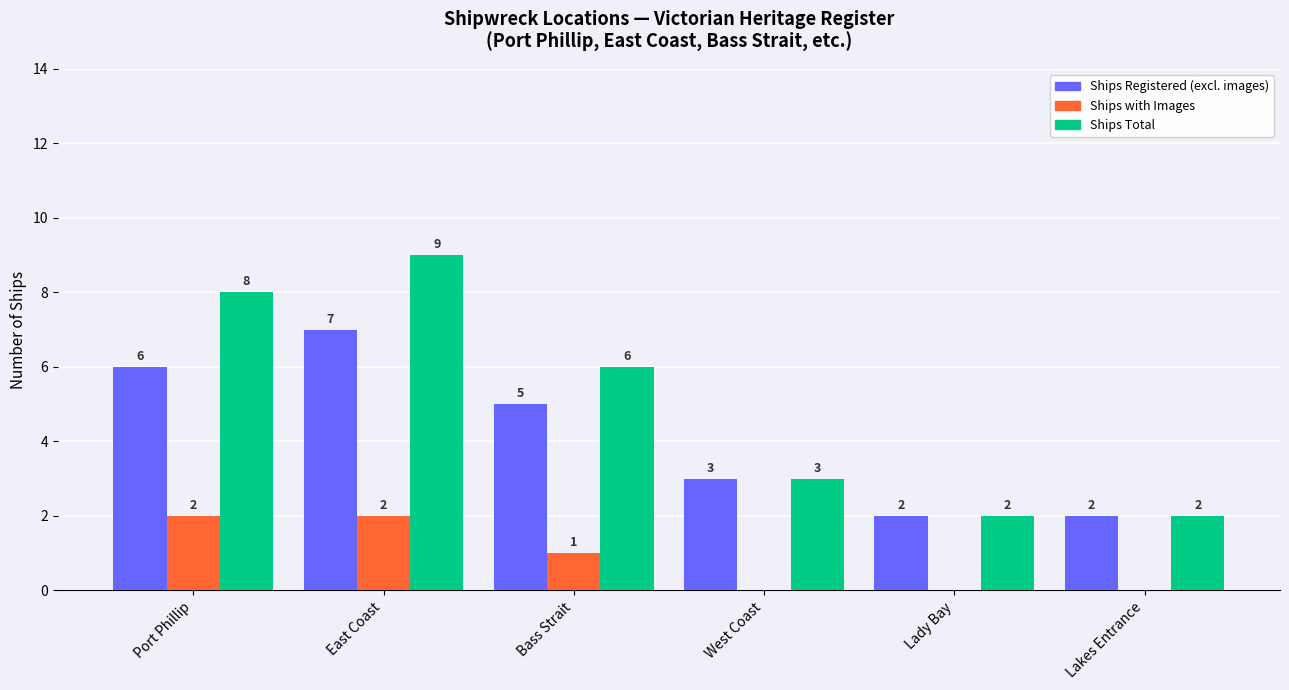

How many groups of bars are there?

6